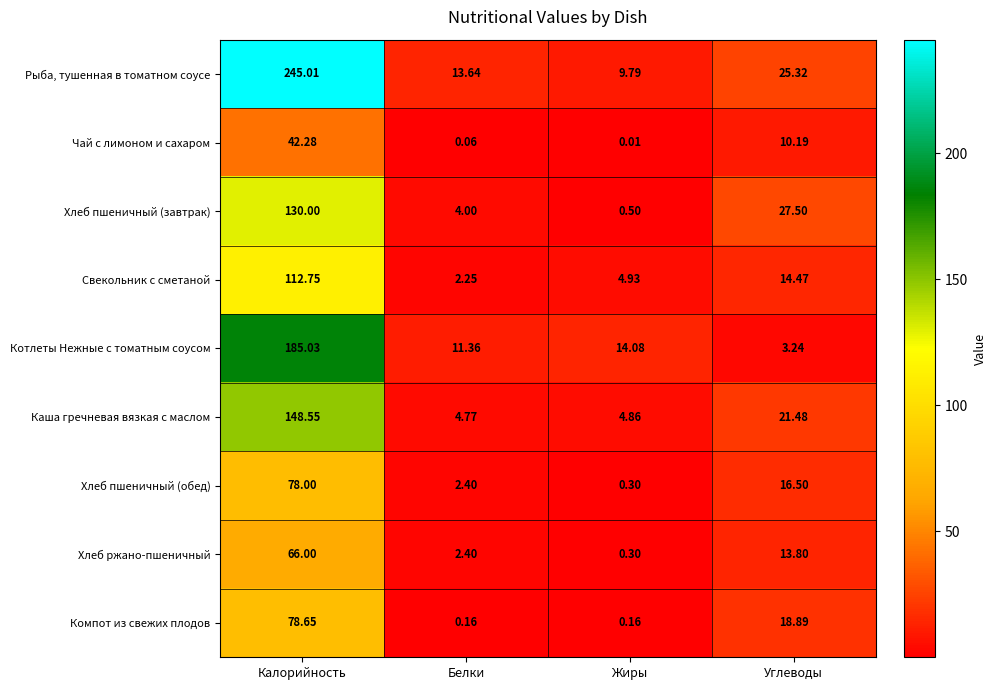

Is the value of Котлеты Нежные с томатным соусом at Белки greater than the value of Каша гречневая вязкая с маслом at Углеводы?

No